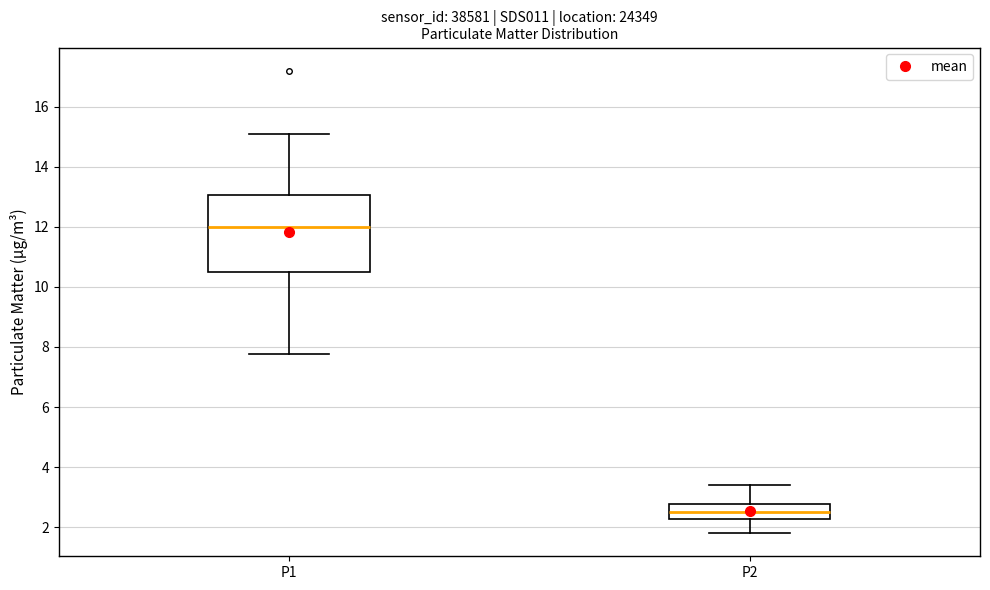

Comparing the boxes themselves (not the whiskers), which one is the tallest?

P1